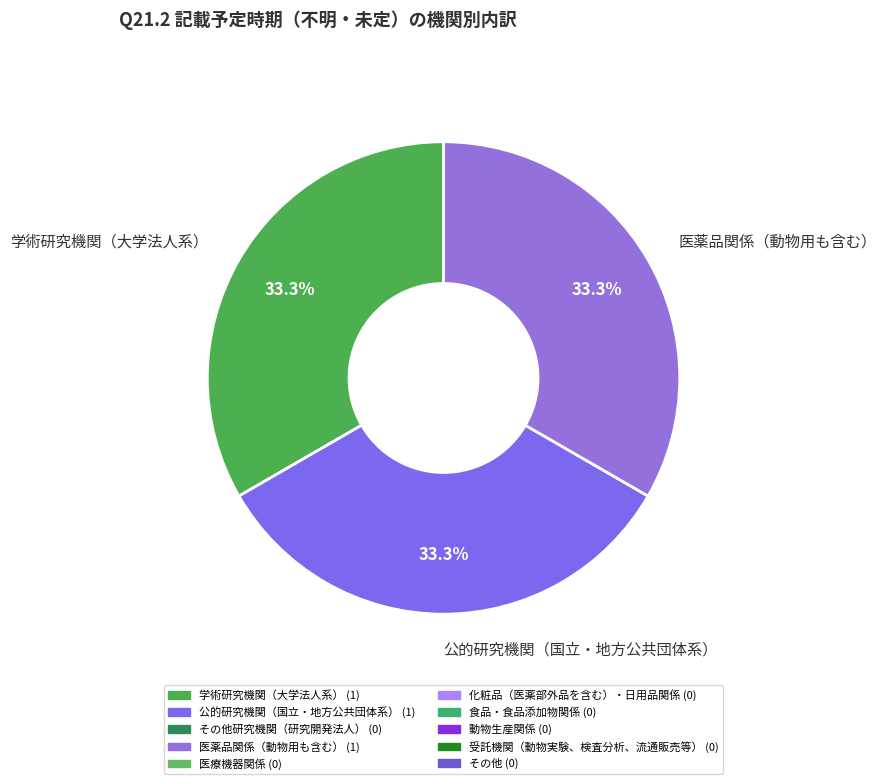

Approximately how many times larger is the value at 医薬品関係（動物用も含む） compared to 公的研究機関（国立・地方公共団体系）?

1.0